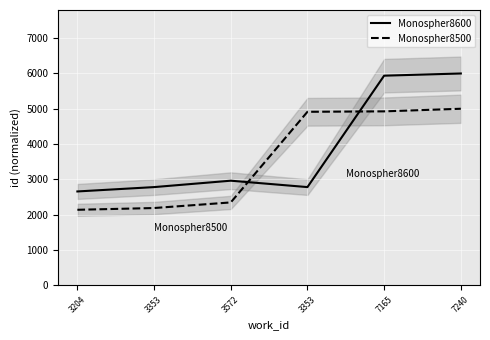

True or false: Monospher8500 and Monospher8600 intersect in this chart.

True